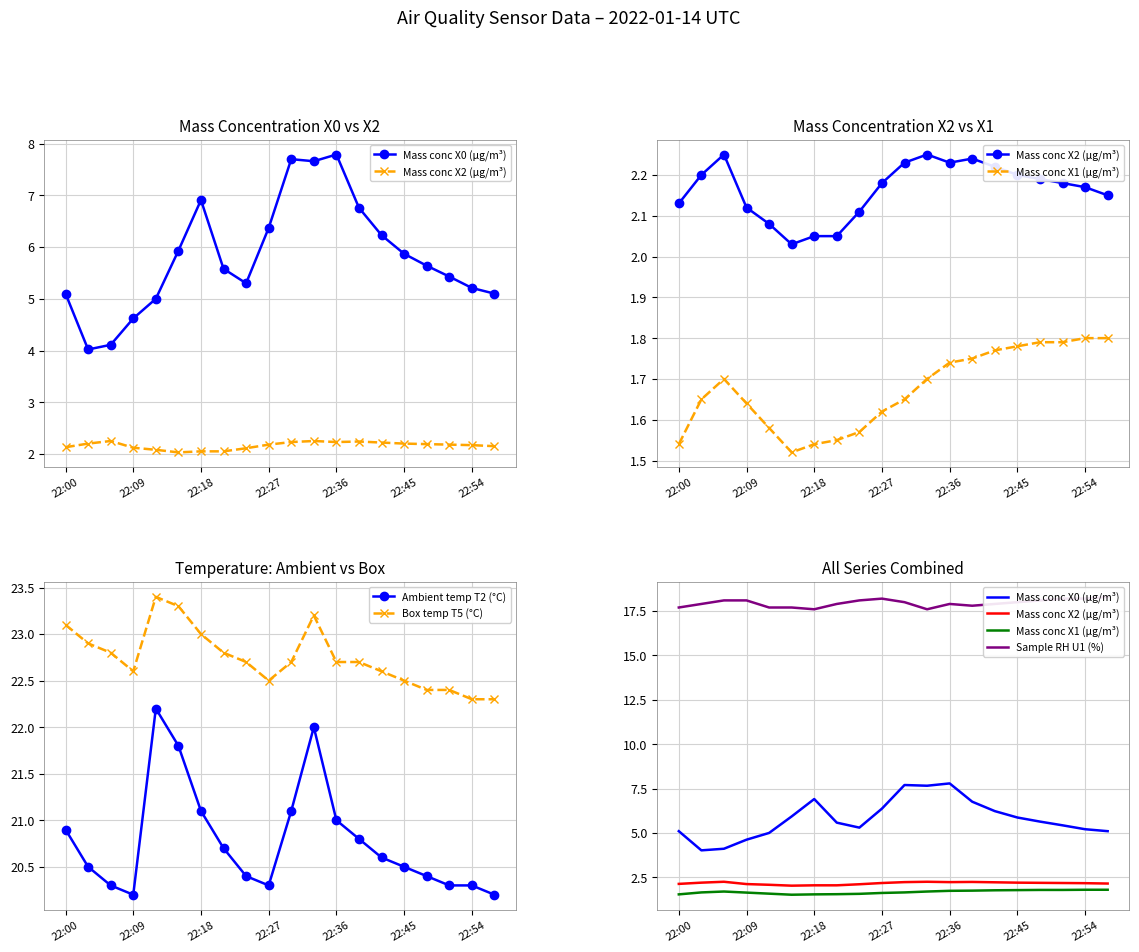

The Box temp T5 (°C) series shows 34.8 at 22:00. True or false?

False